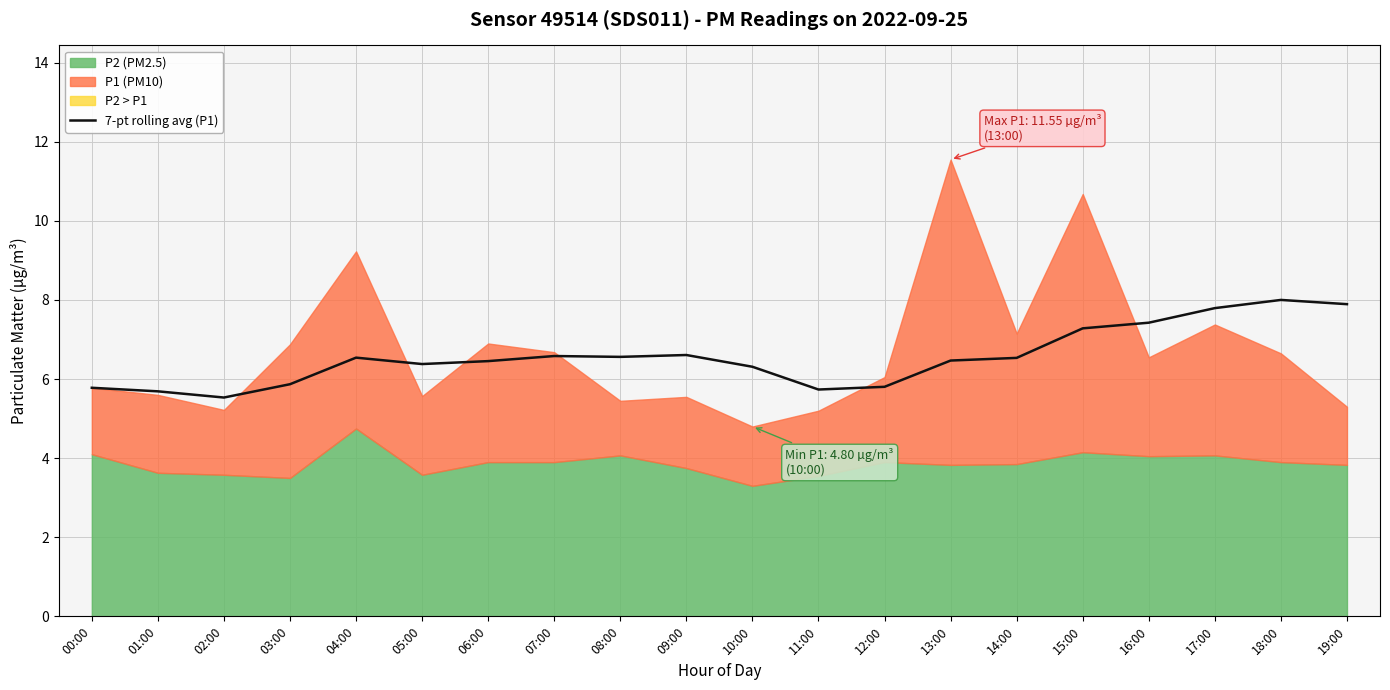

What is the minimum value for 7-pt rolling avg (P1)?

5.5